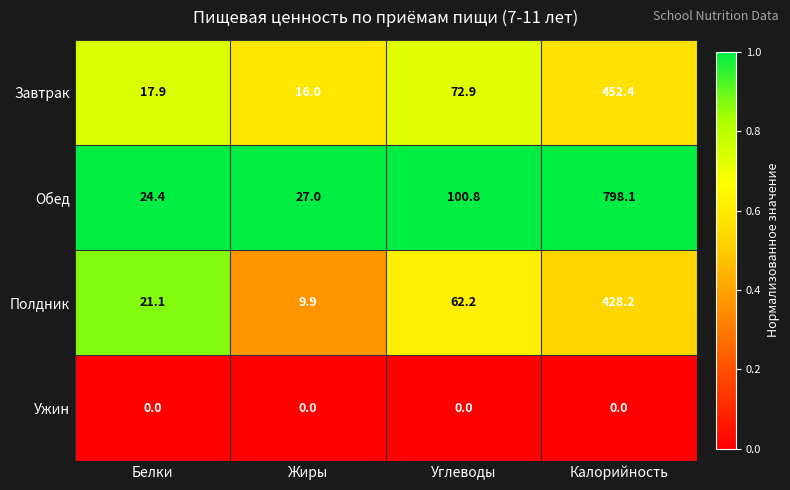

Between Жиры and Углеводы, which series saw the biggest shift?

Обед